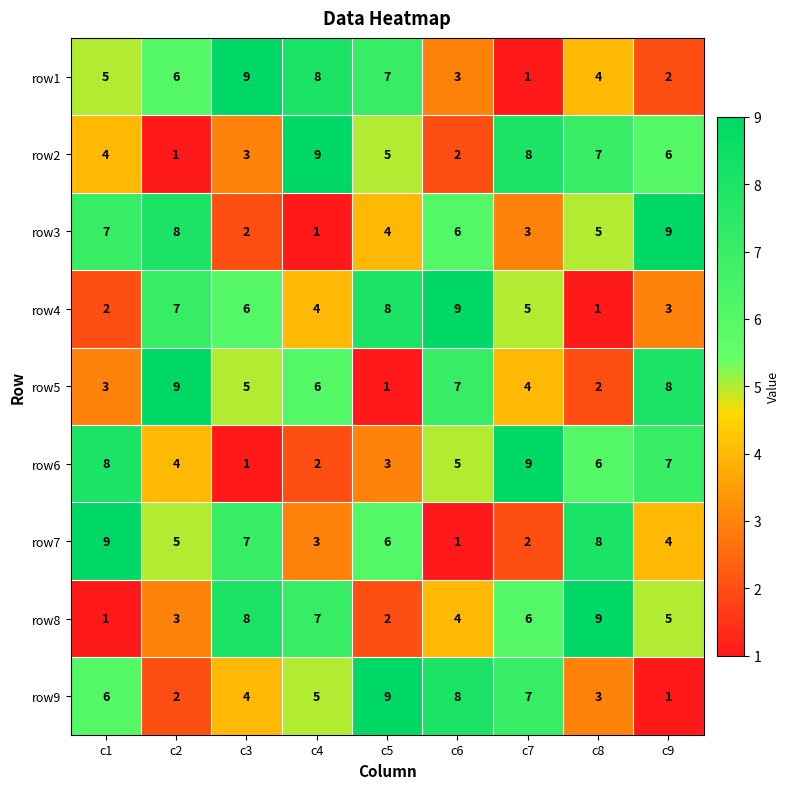

Rank the series at c7 from highest to lowest value.

row6, row2, row9, row8, row4, row5, row3, row7, row1